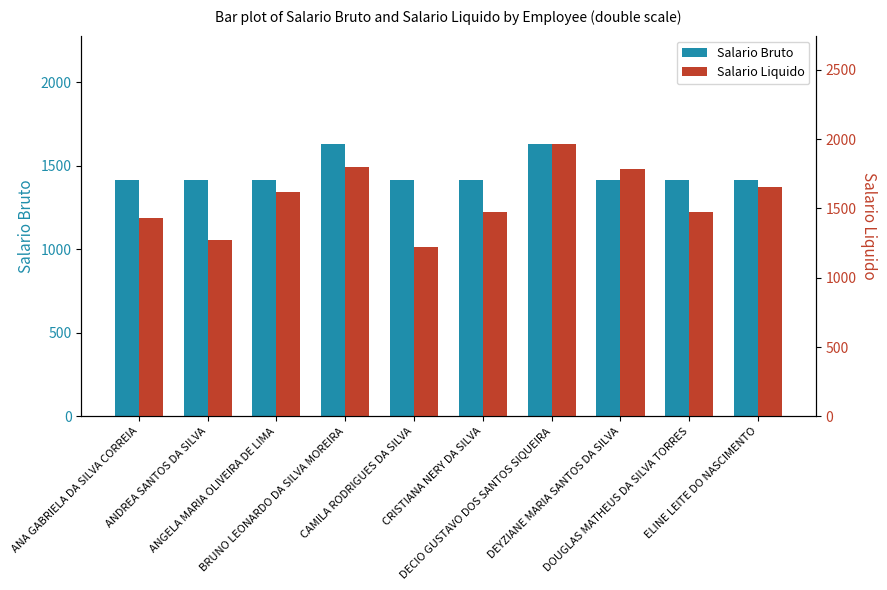

Are the bars horizontal?

No